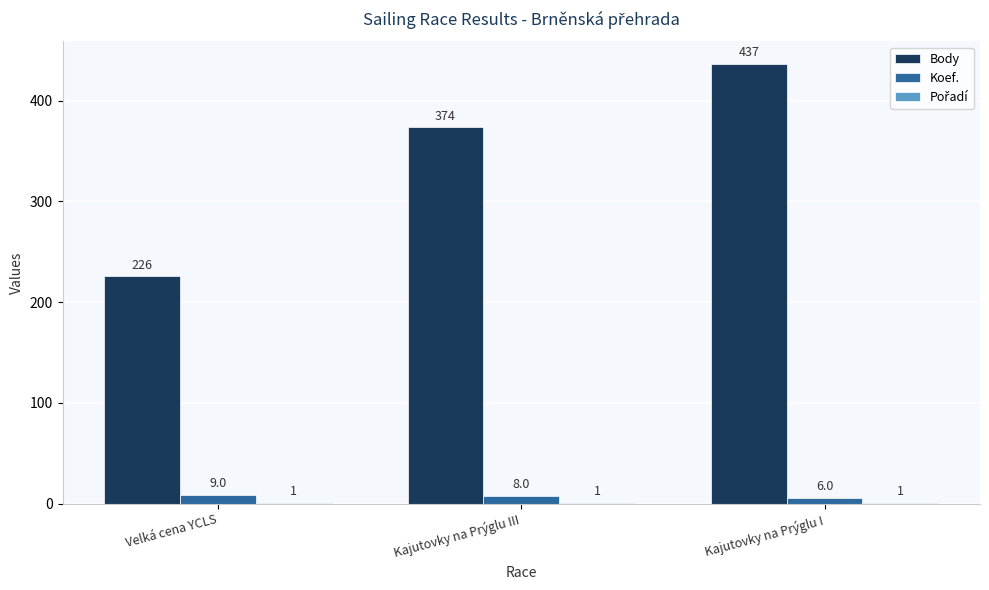

What is the sum of all Body values?

1037